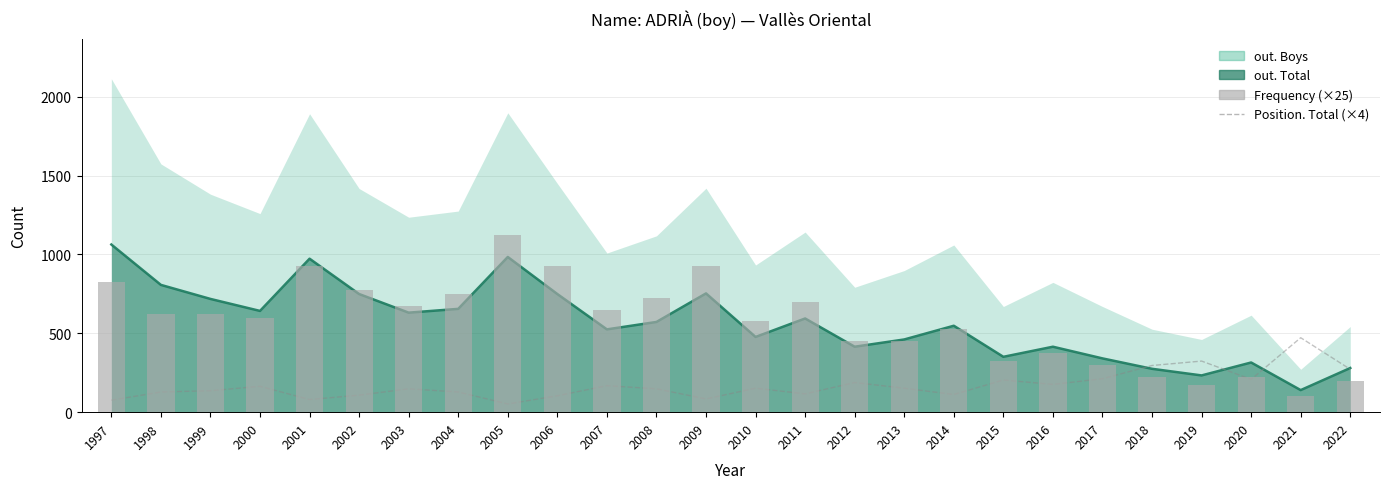

What is the spread (max minus min) of values at 2003?

527